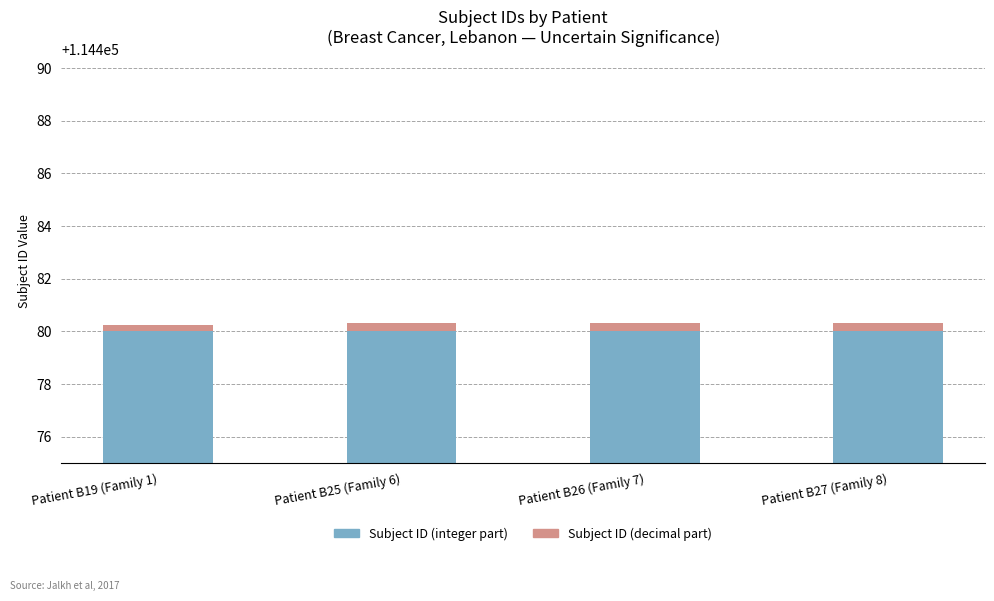

Count the number of data series in this chart.

2